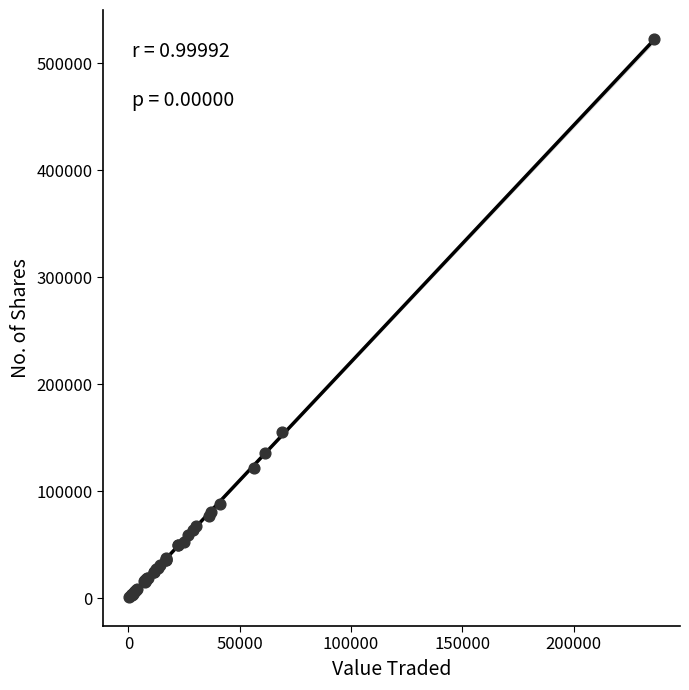

What Y value in the scatter plot is closest to 261752?

155096